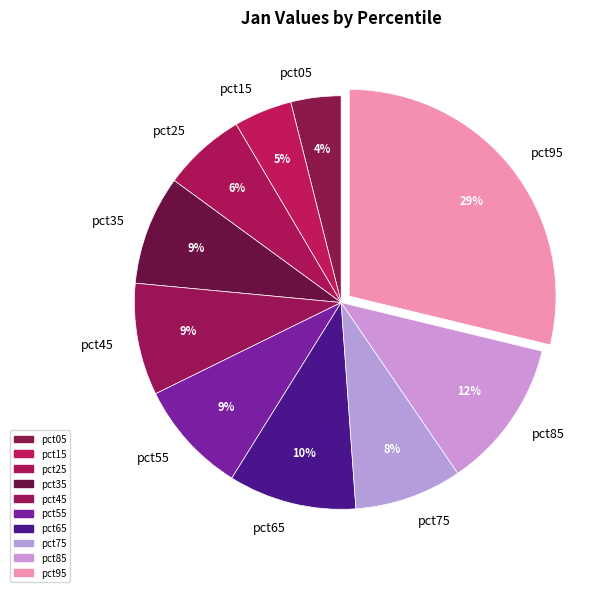

Does pct45 account for over 50% of the chart?

No